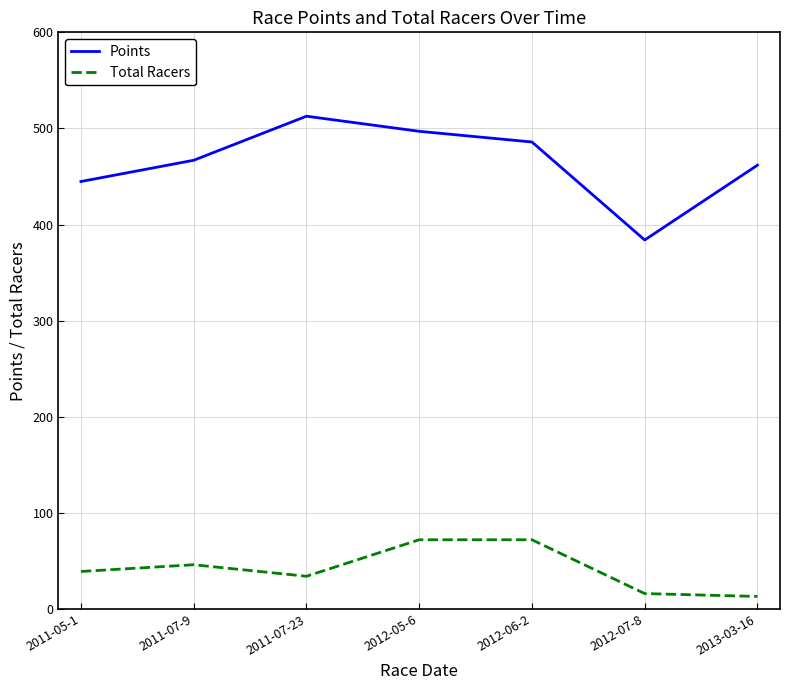

Reading left to right, list all the values displayed in this chart.

Points: 444.8	466.9	512.7	497.0	485.9	383.9	461.8
Total Racers: 39.0	46.0	34.0	72.0	72.0	16.0	13.0